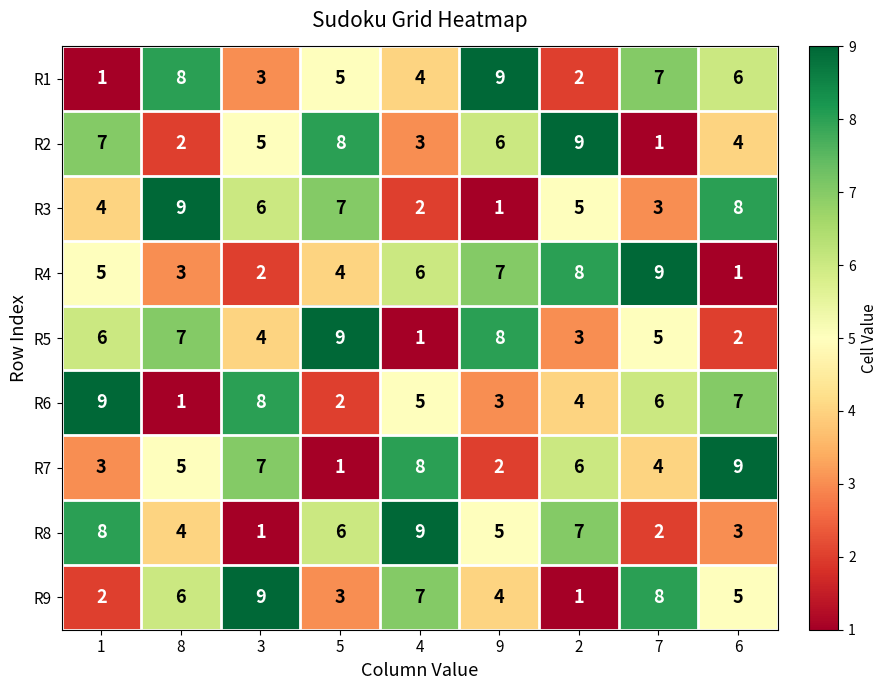

What is the difference between the maximum and minimum values in the R9 series?

8